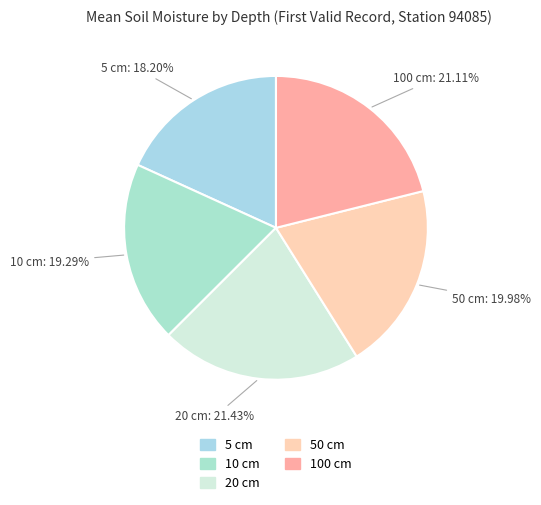

To the nearest percent, what percentage of the pie is 50 cm?

20%